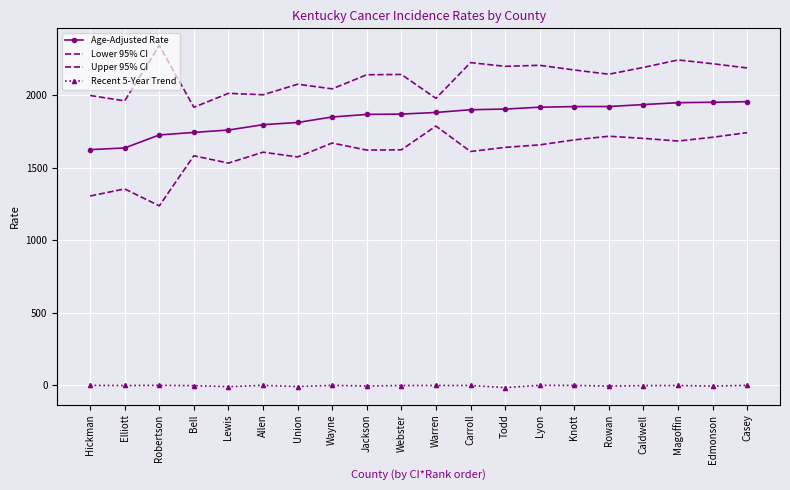

What are all the series names shown in the legend?

Age-Adjusted Rate, Lower 95% CI, Upper 95% CI, Recent 5-Year Trend